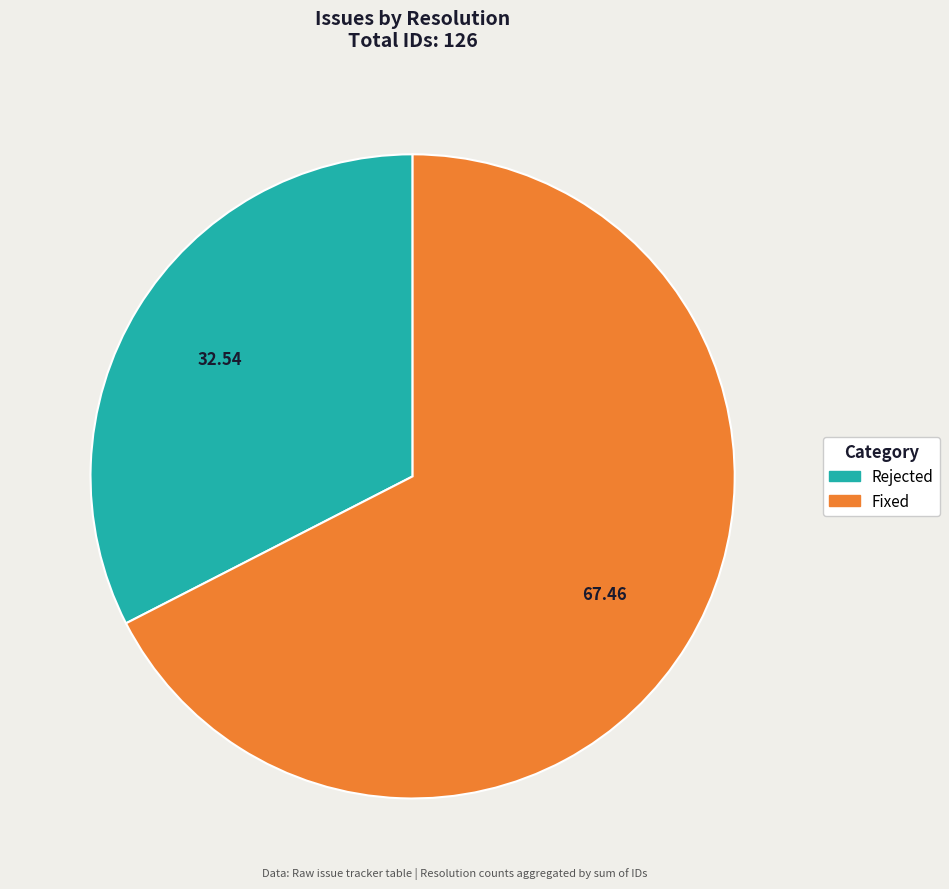

Between Fixed and Rejected, which is larger?

Fixed